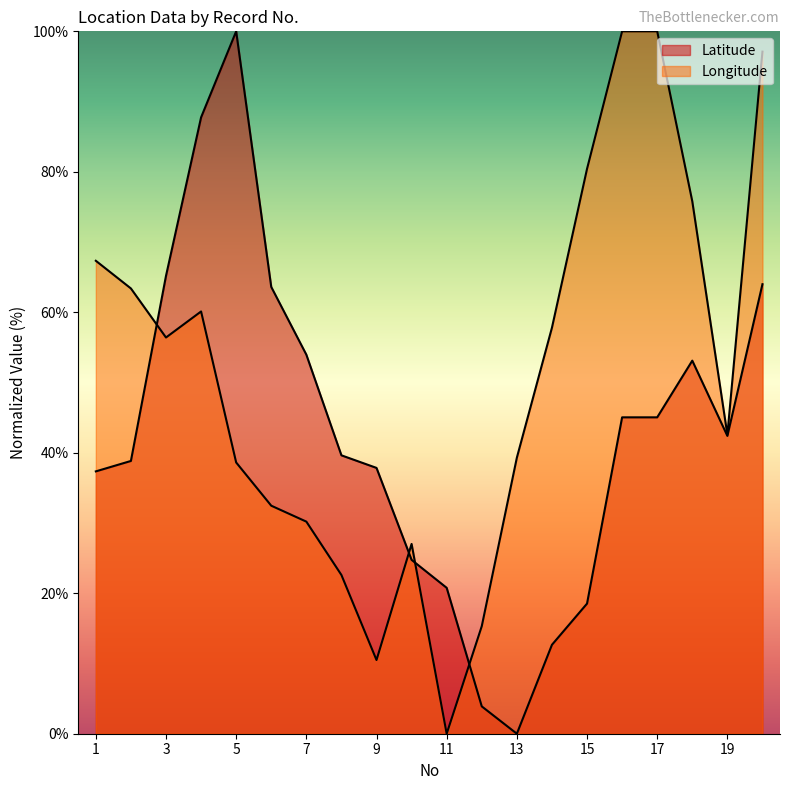

Is the value of Latitude at 6 greater than the value of Longitude at 16?

No